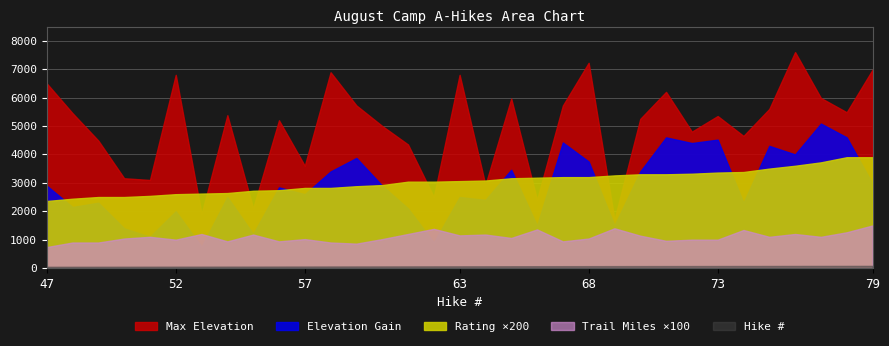

What is the sum of all Max Elevation values?

162768.0